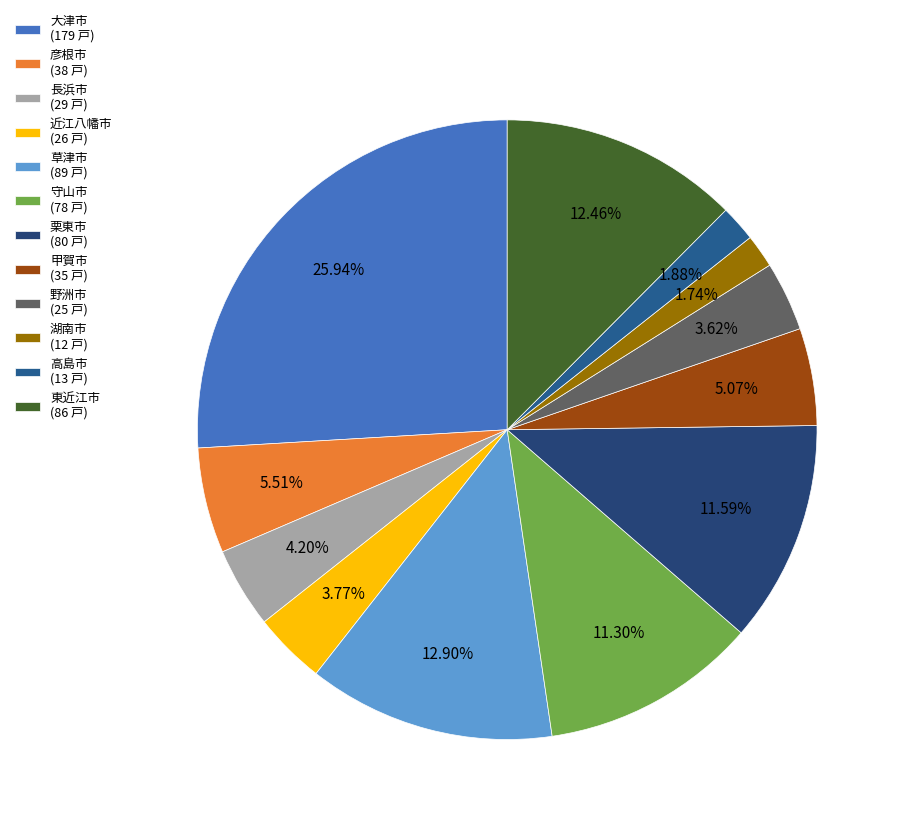

How many slices are in this pie chart?

12